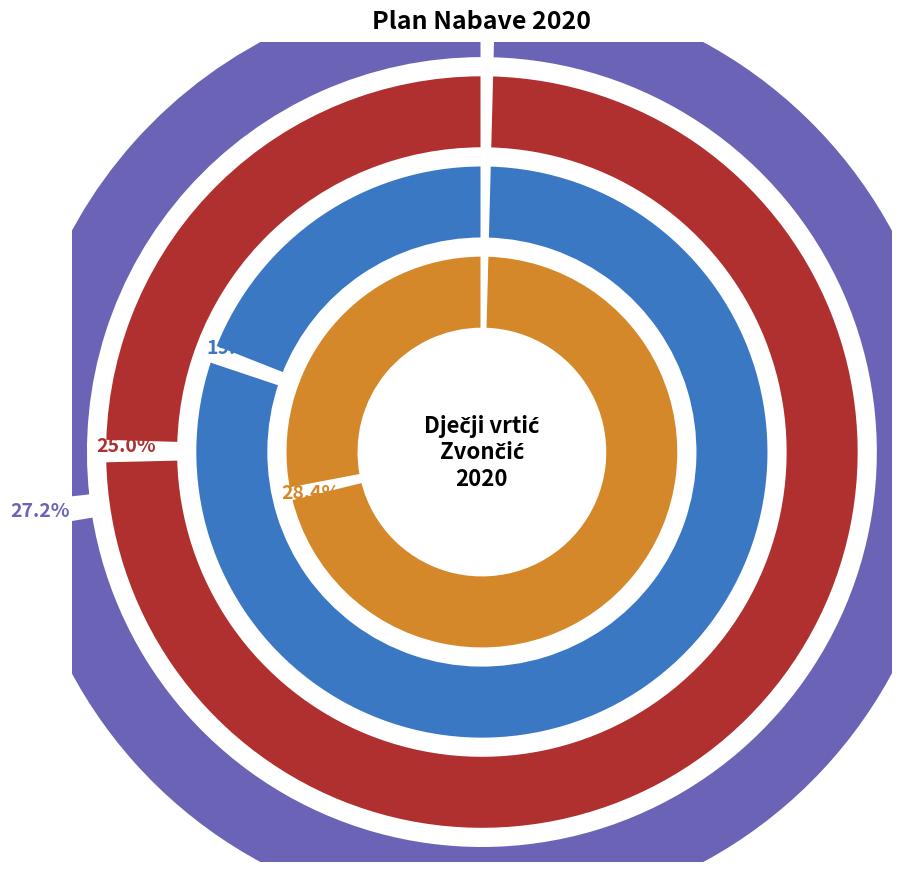

To the nearest percent, what percentage of the pie is Materijal i sredstva za čišćenje i održavanje?

6%